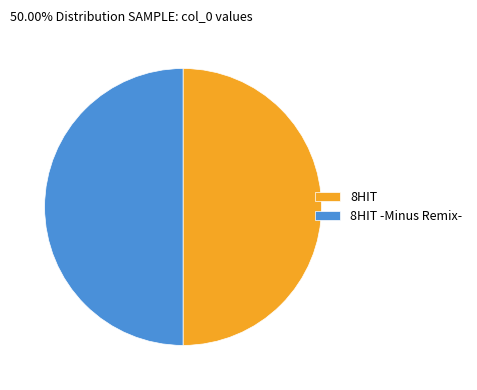

Do 8HIT -Minus Remix- and 8HIT together represent more than half of the pie?

Yes